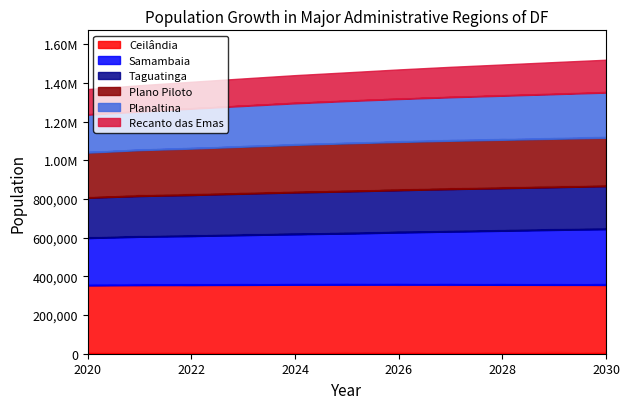

Which has a higher value, 2021 or 2027?

2027